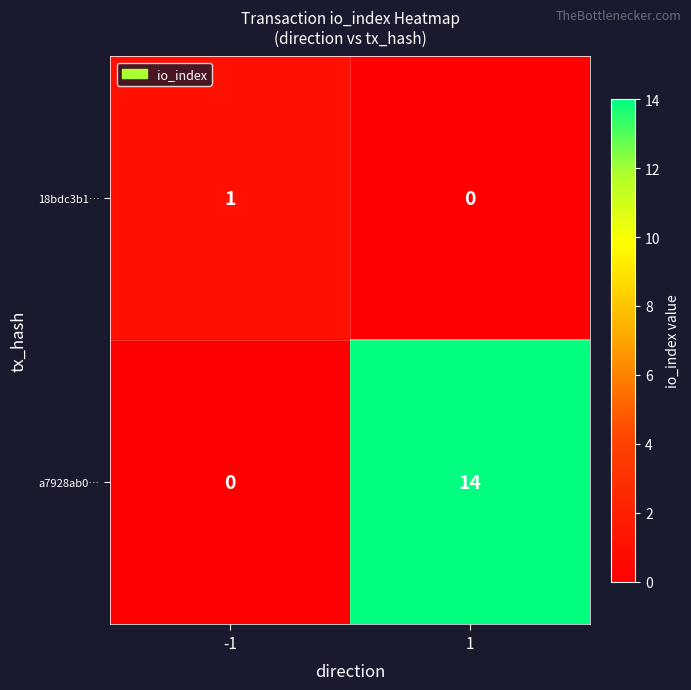

At which category is the sum across all series the highest?

1